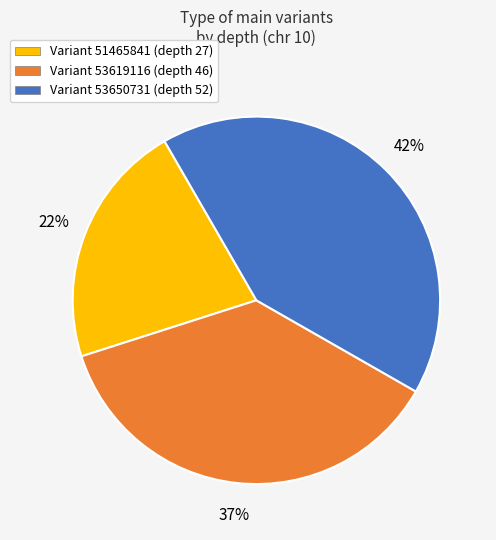

To the nearest percent, what is the combined percentage of Variant 51465841 (depth 27) and Variant 53650731 (depth 52)?

63%